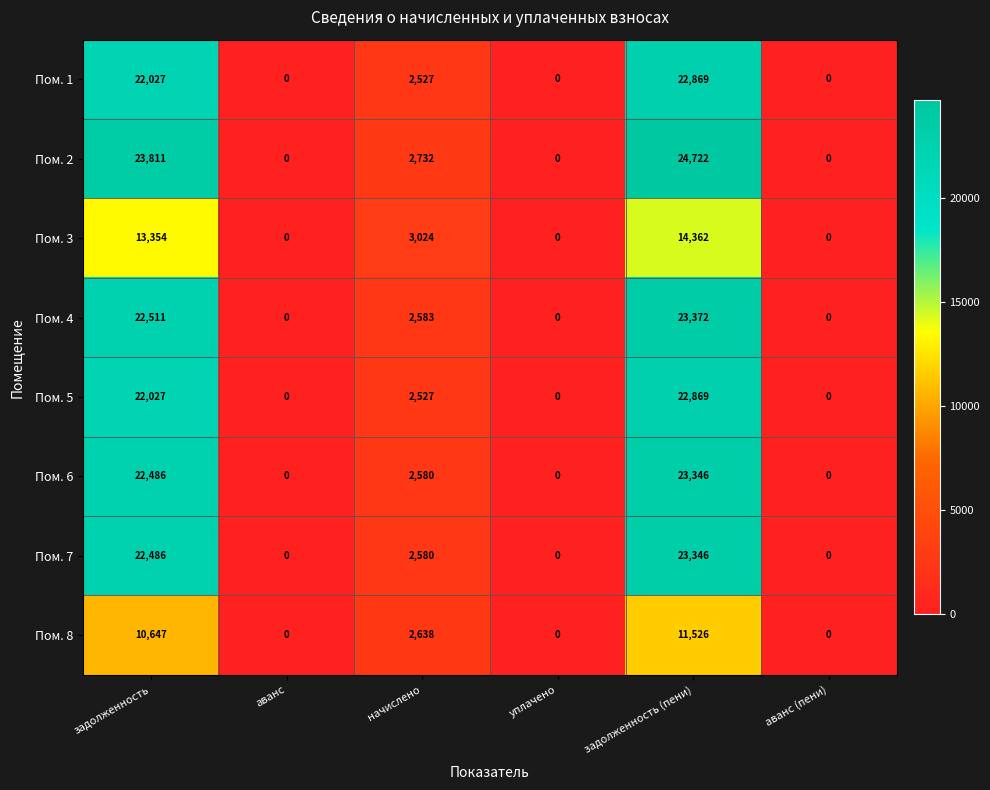

At which label does Пом. 6 first exceed 2580?

задолженность